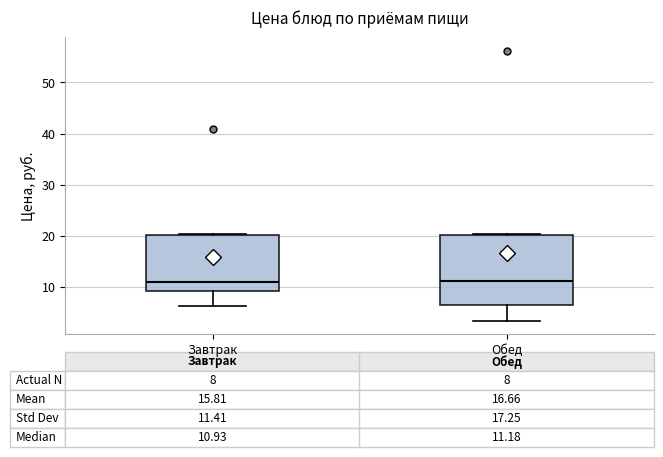

Comparing the boxes themselves (not the whiskers), which one is the tallest?

Обед